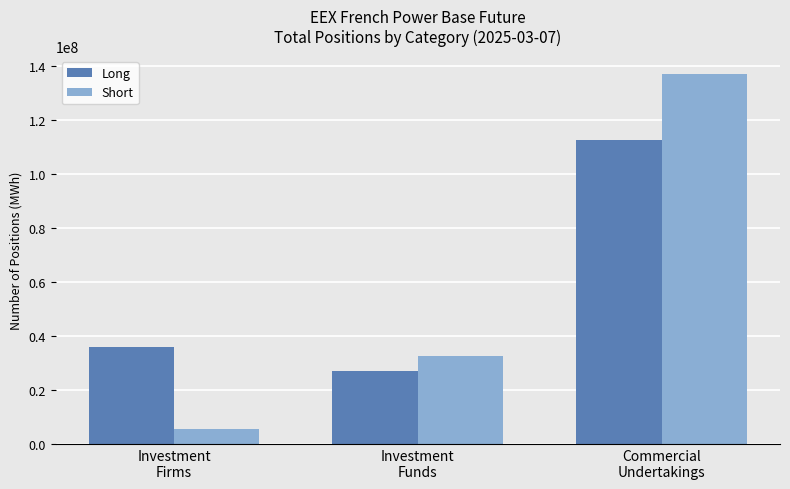

What is the label of the 1st bar from the right?

Commercial
Undertakings